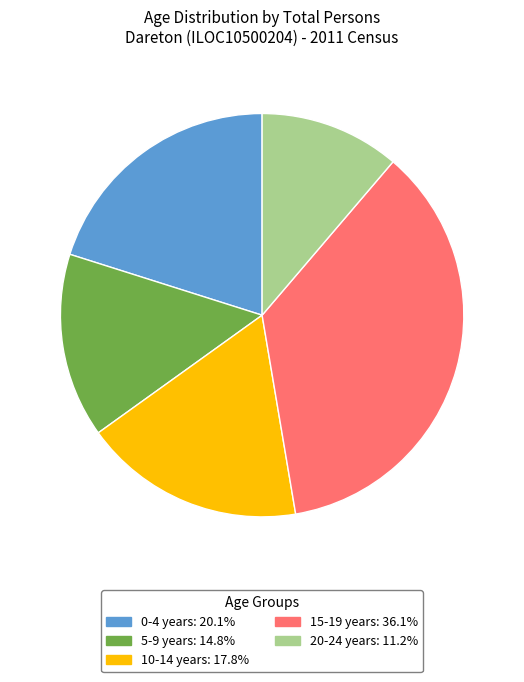

Is it true that 10-14 years is 18% of the pie?

True